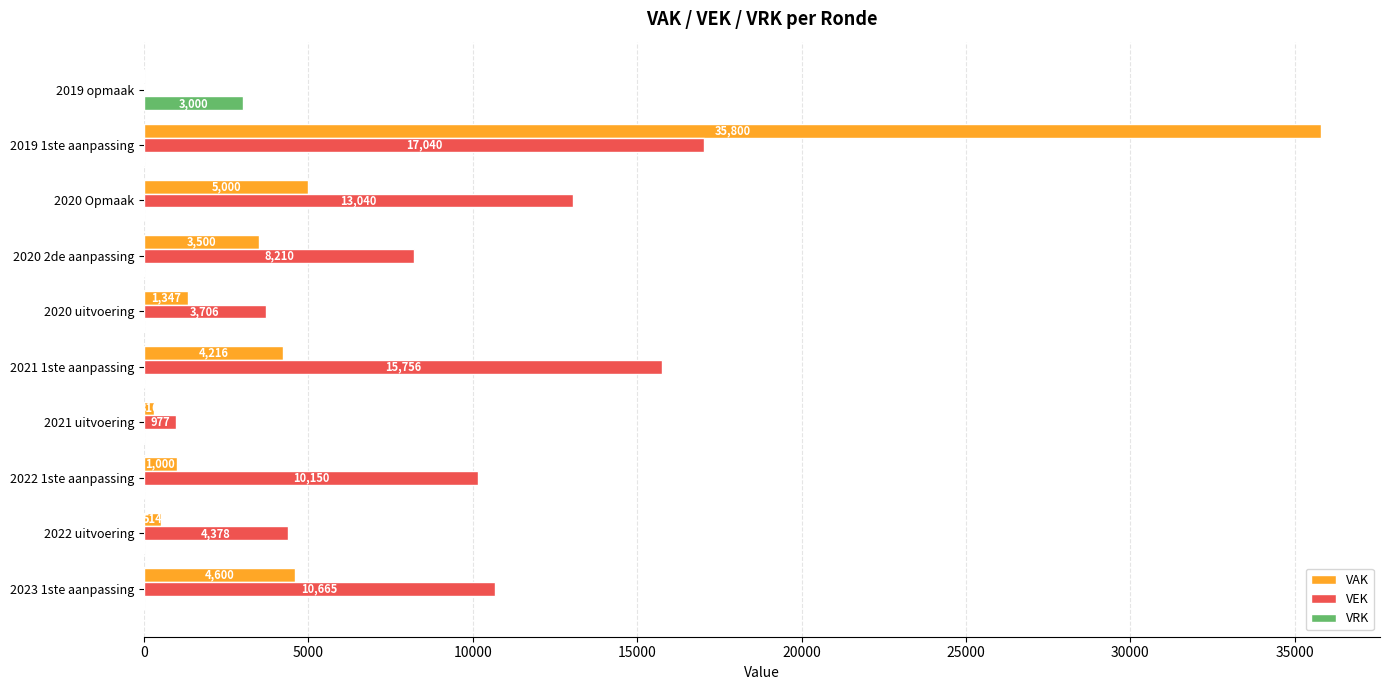

The value of VRK at 2022 uitvoering is 1214. True or false?

False